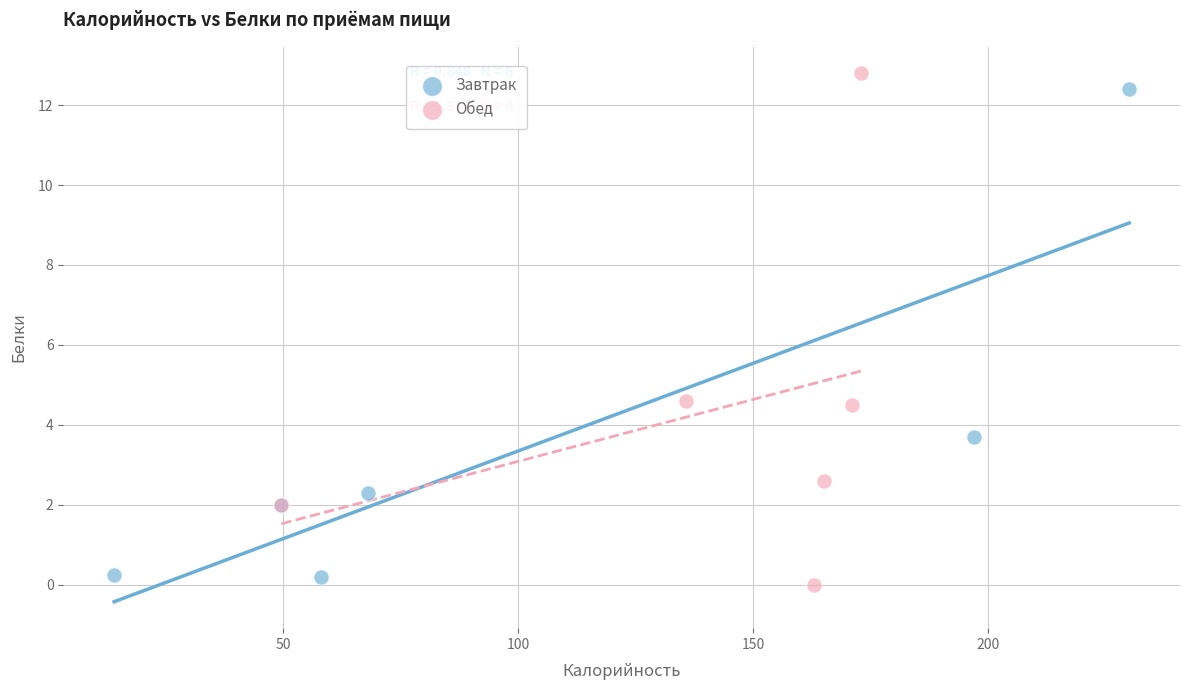

Which series has the widest spread of Y values?

Обед